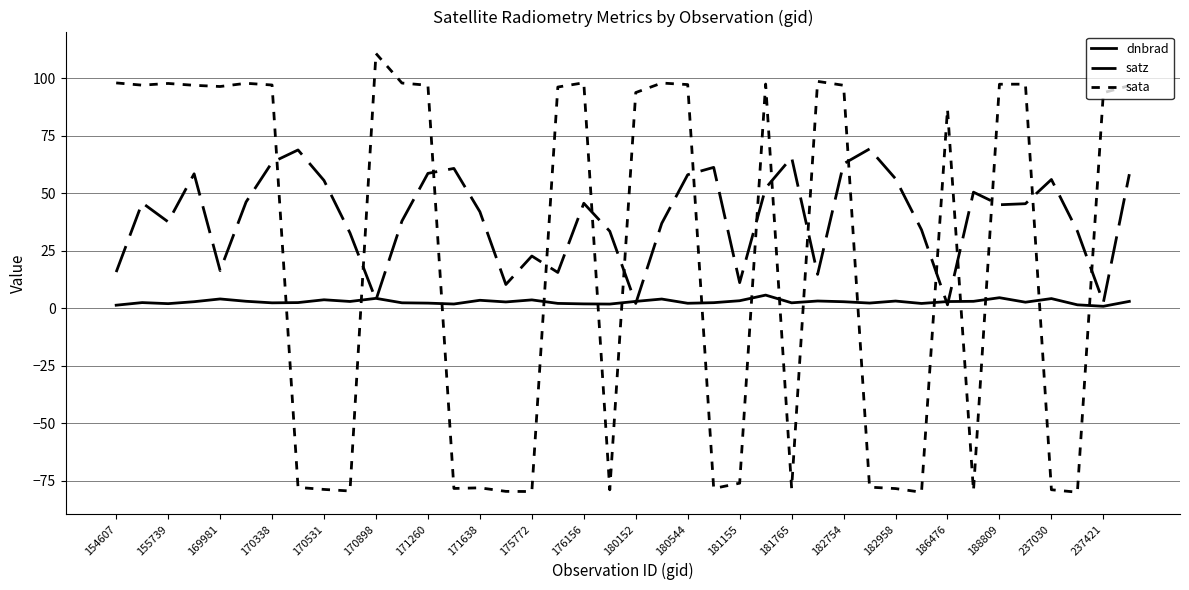

Is this an area chart (filled region under the line)?

No